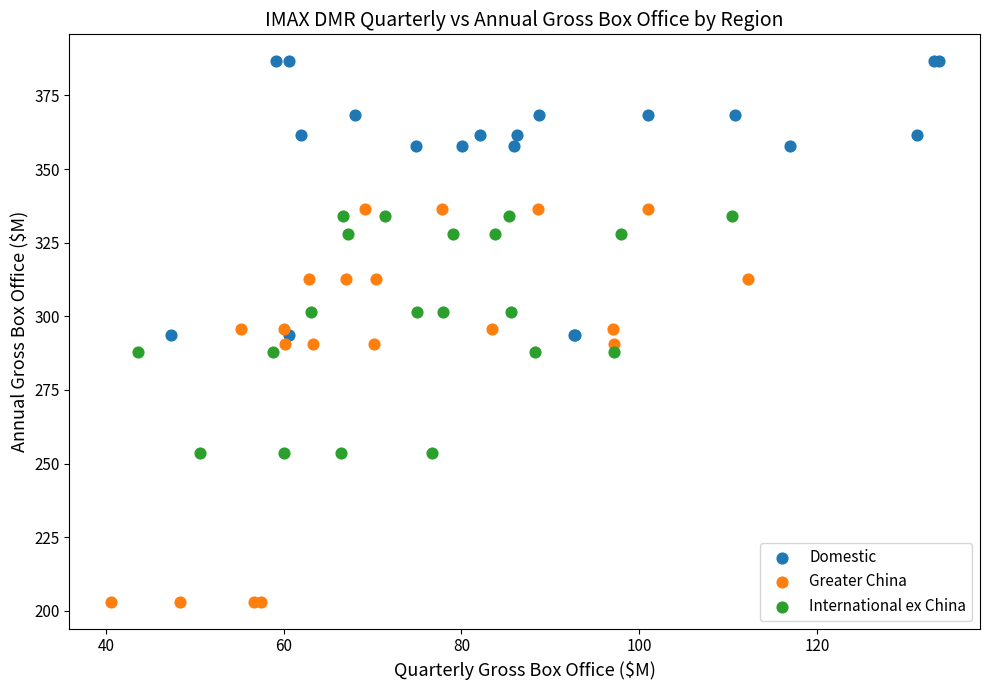

Which series reaches the minimum Y coordinate?

Greater China